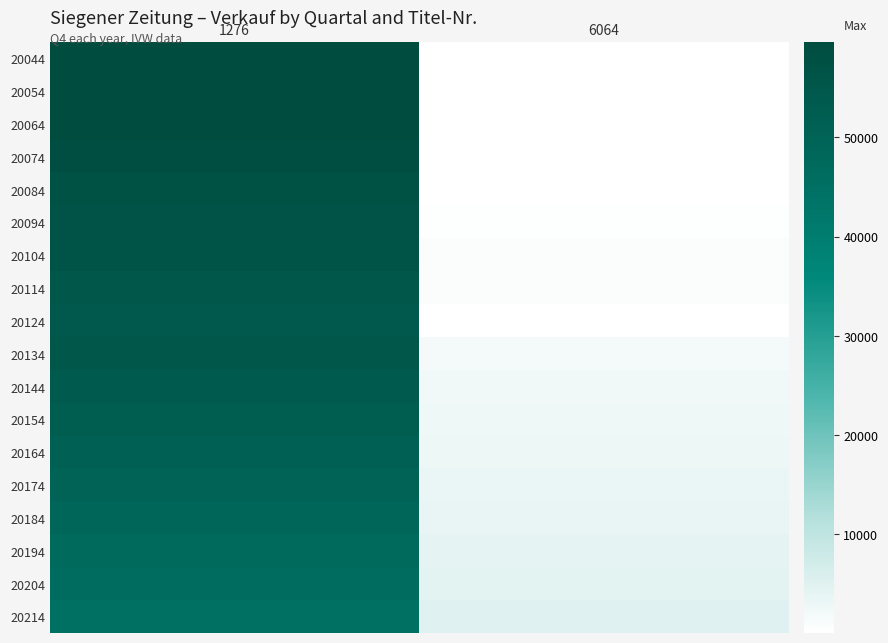

Reading left to right, extract all data points from this chart.

20044: 1276=59616	6064=28
20054: 1276=59517	6064=44
20064: 1276=59361	6064=53
20074: 1276=58741	6064=74
20084: 1276=57076	6064=239
20094: 1276=56900	6064=388
20104: 1276=56409	6064=603
20114: 1276=55111	6064=767
20124: 1276=54309	6064=121
20134: 1276=54885	6064=1870
20144: 1276=53539	6064=2254
20154: 1276=52153	6064=2662
20164: 1276=51081	6064=3035
20174: 1276=49972	6064=3458
20184: 1276=48548	6064=3704
20194: 1276=46895	6064=4027
20204: 1276=46217	6064=4622
20214: 1276=44753	6064=5075